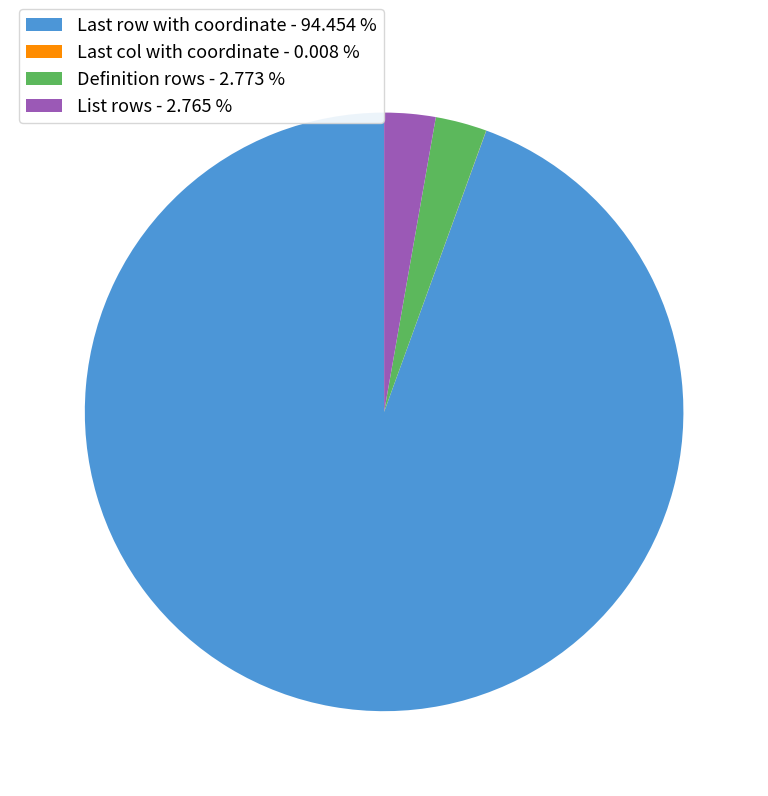

Is there a majority slice in this chart?

Yes